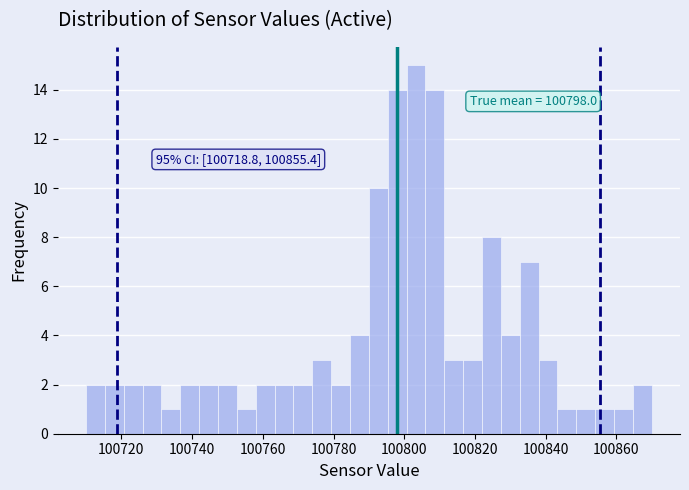

Around what value on the x-axis is the tallest bar? Give the approximate position of its centre, as read against the axis.

100804